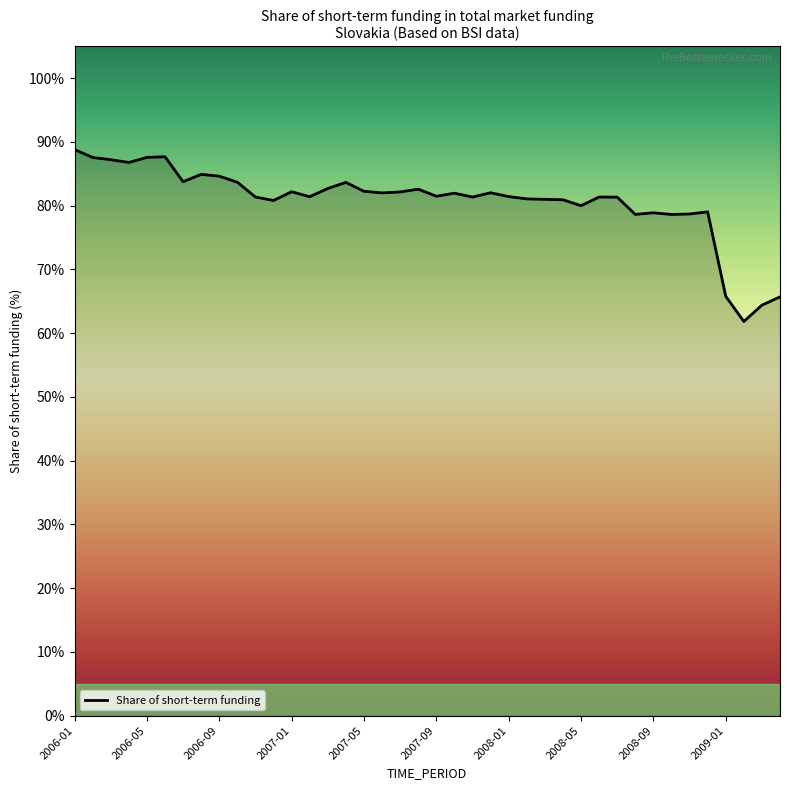

What is the difference between the maximum and minimum values?

27.0